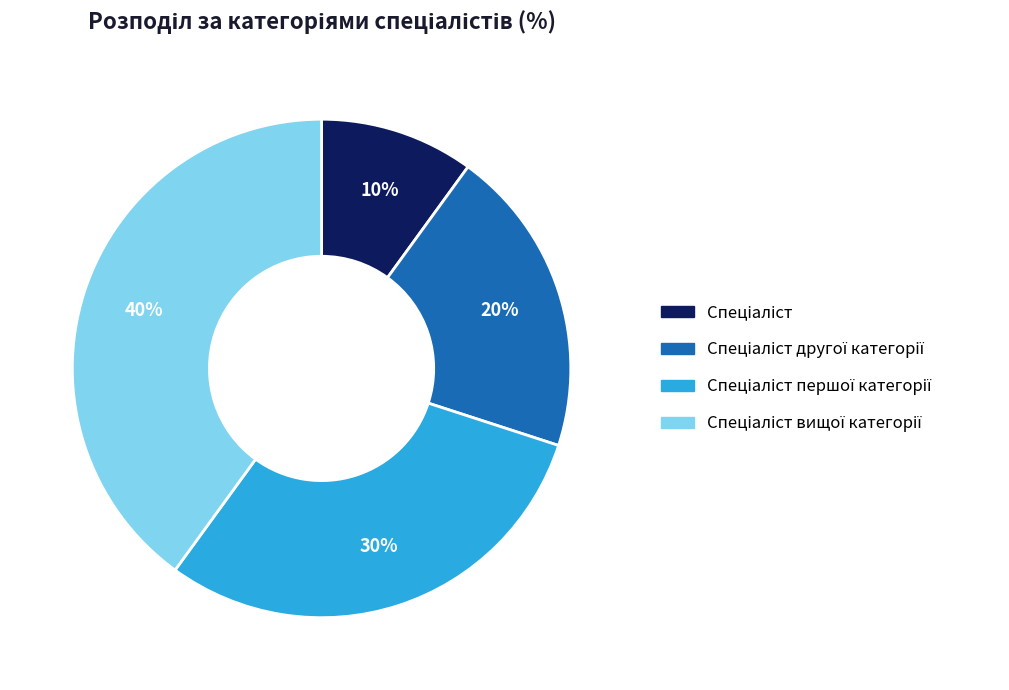

To the nearest percent, what is the difference between the largest and smallest slice percentages?

30%